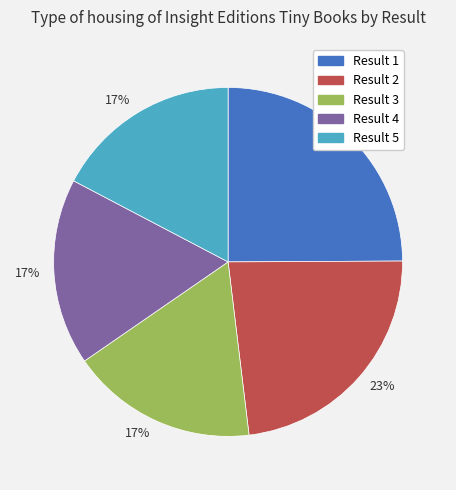

To the nearest percent, what is the average slice percentage?

20%